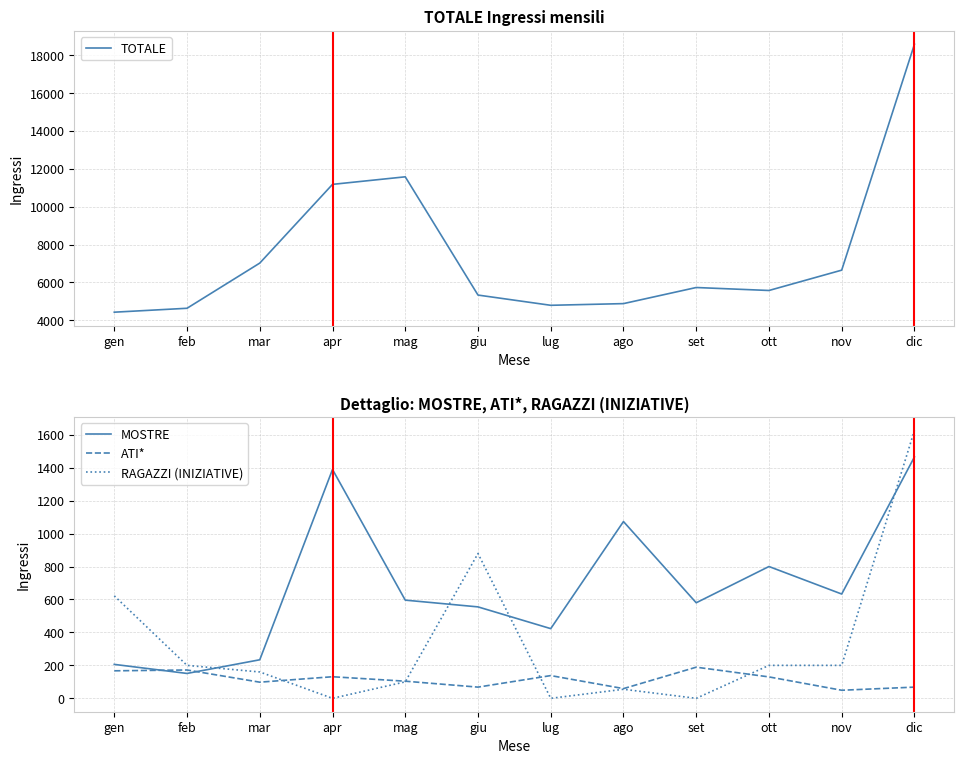

True or false: ATI* and MOSTRE intersect in this chart.

True